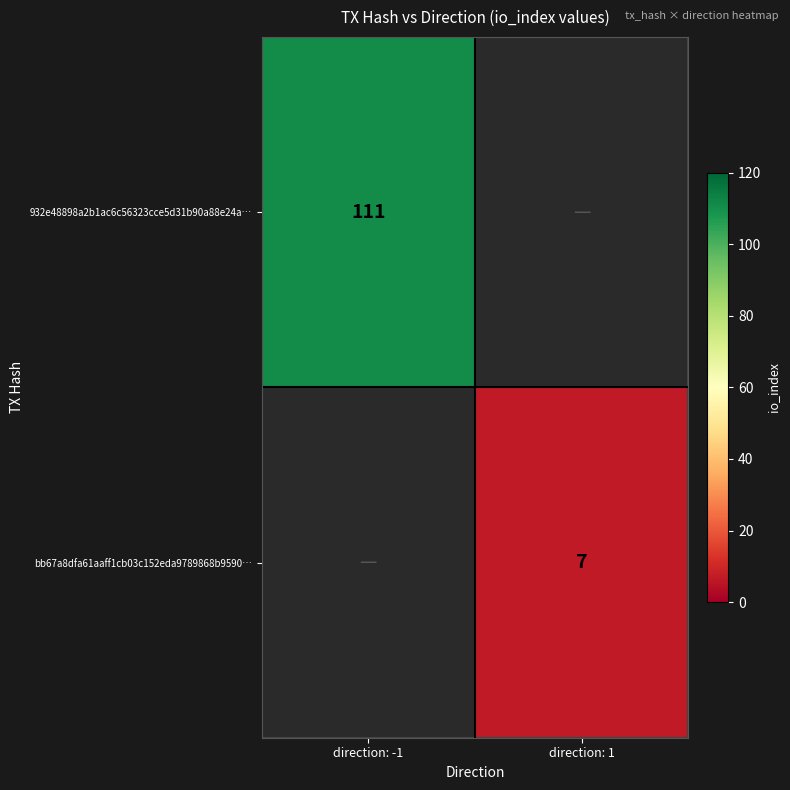

True or false: 932e48898a2b1ac6c56323cce5d31b90a88e24a… has a value of 61 at direction: -1.

False